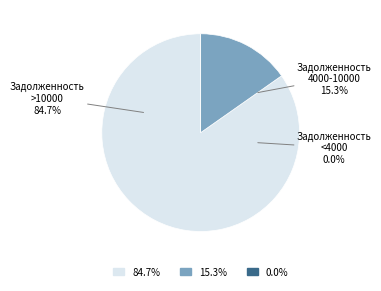

Is it true that 4 is 29% of the pie?

False